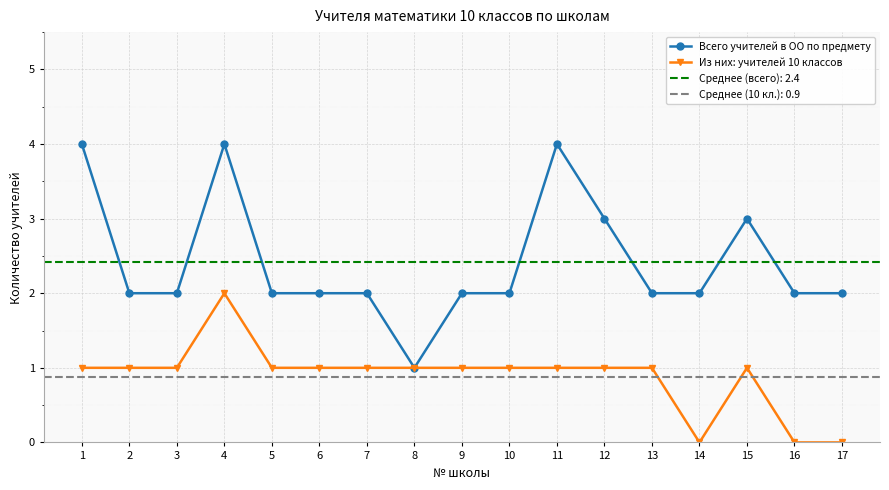

Which series has the largest range (max minus min)?

Всего учителей в ОО по предмету